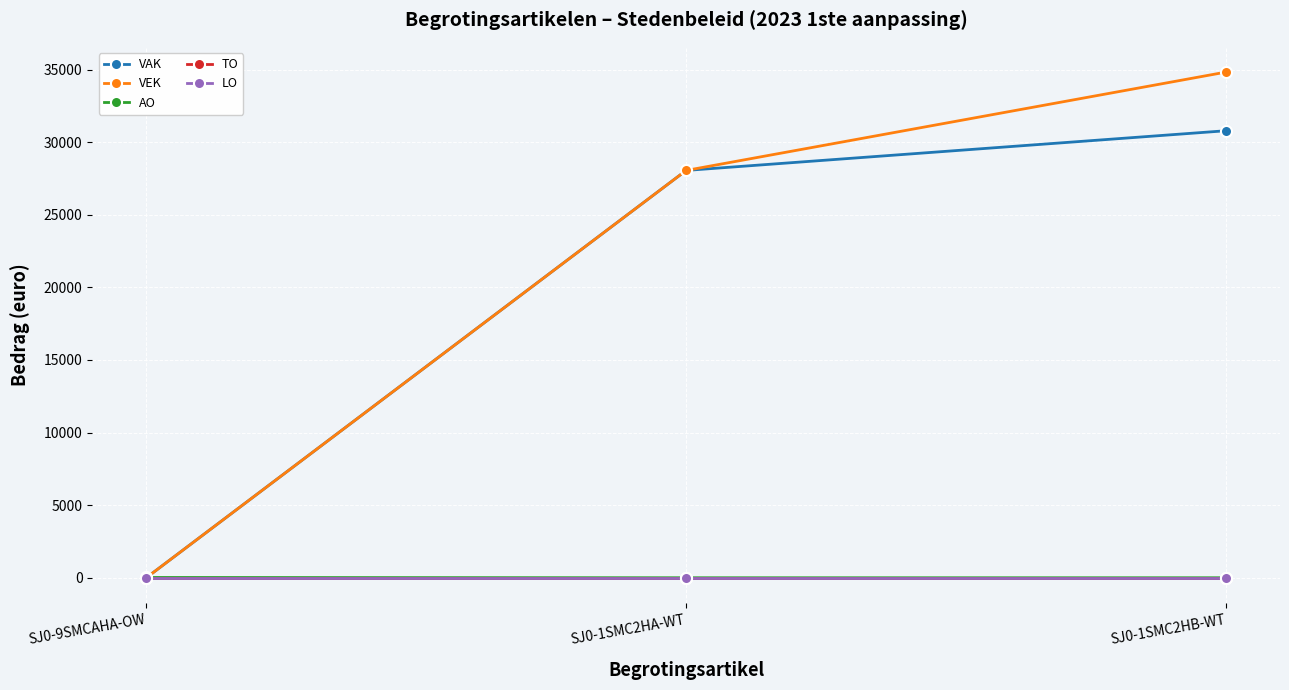

Read the VAK value at SJ0-1SMC2HB-WT, to the nearest 50.

30800